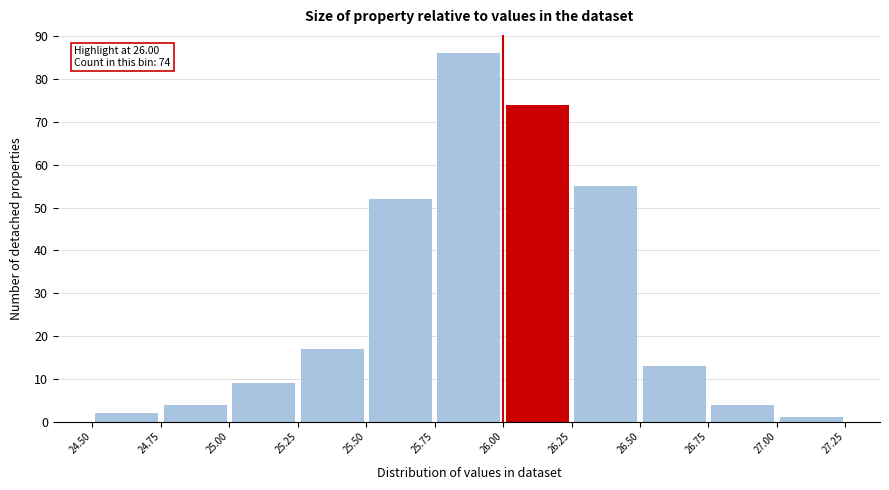

Which range on the x-axis has the tallest bar?

25.75 to 26.00